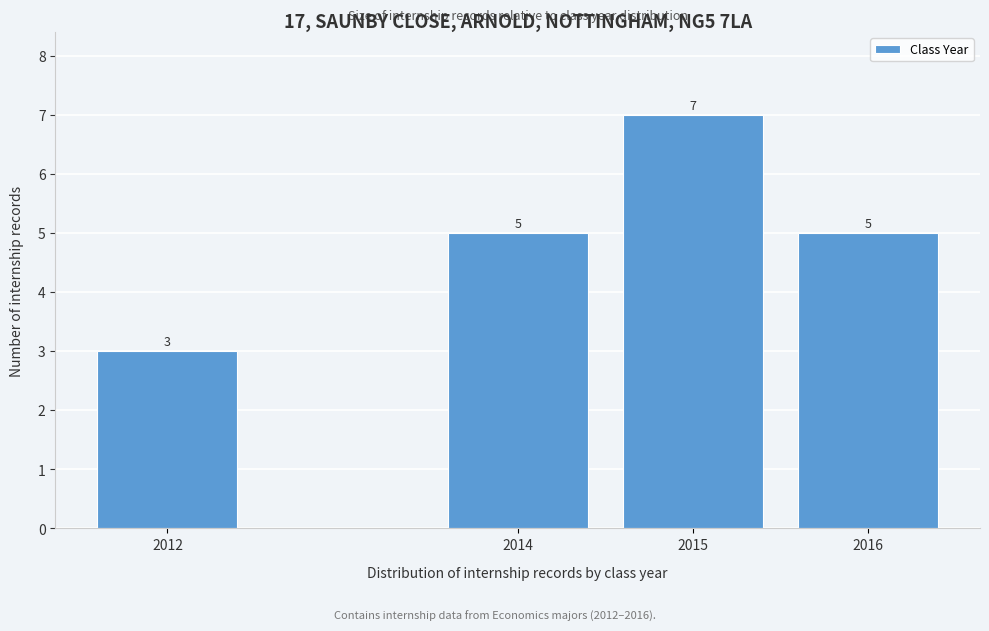

Reading left to right, transcribe all the data shown in this chart.

2012=3	2014=5	2015=7	2016=5